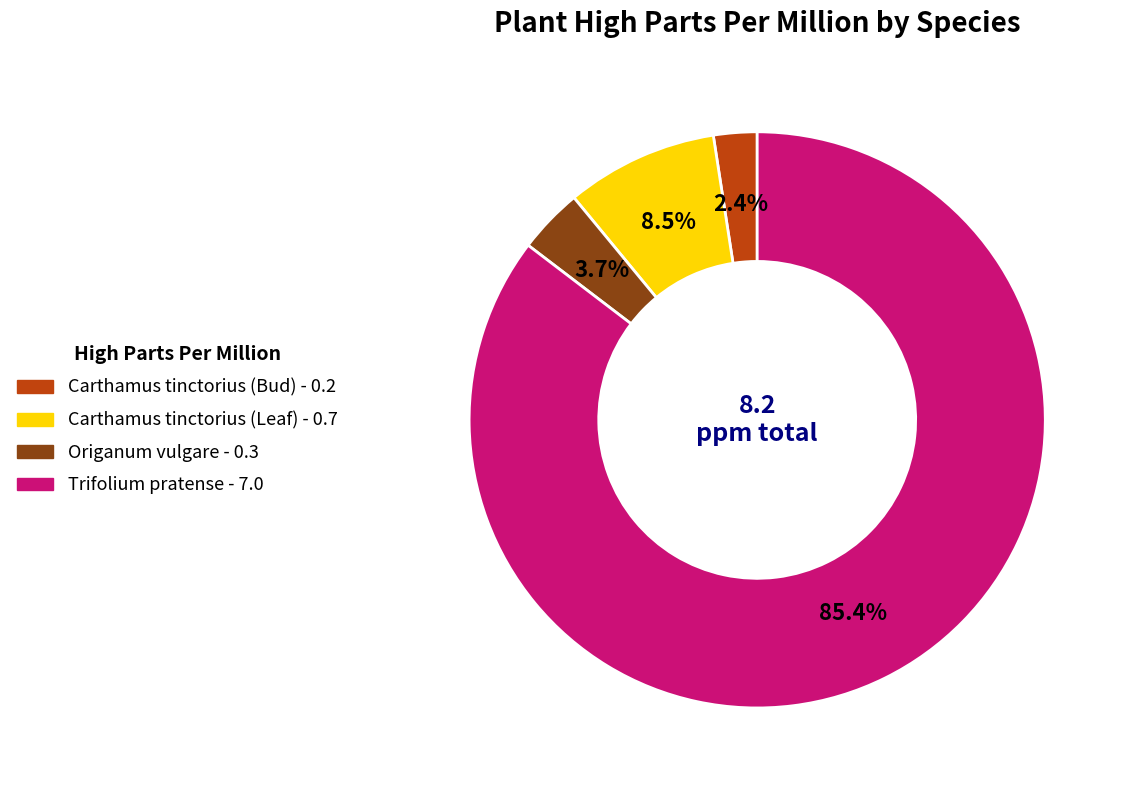

Rank the categories by value from highest to lowest.

Trifolium pratense, Carthamus tinctorius (Leaf), Origanum vulgare, Carthamus tinctorius (Bud)